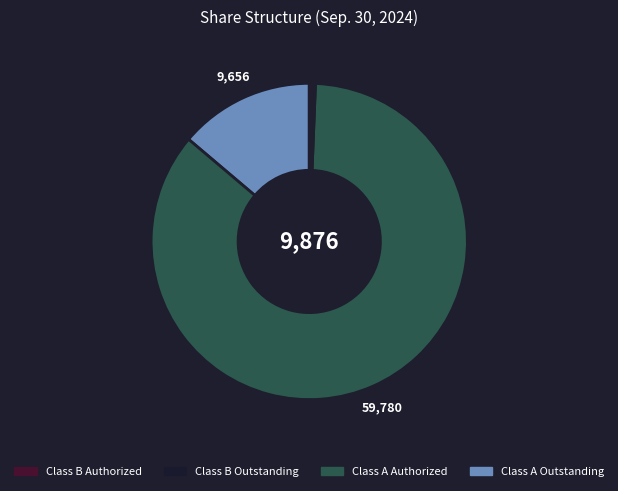

Is there a majority slice in this chart?

Yes